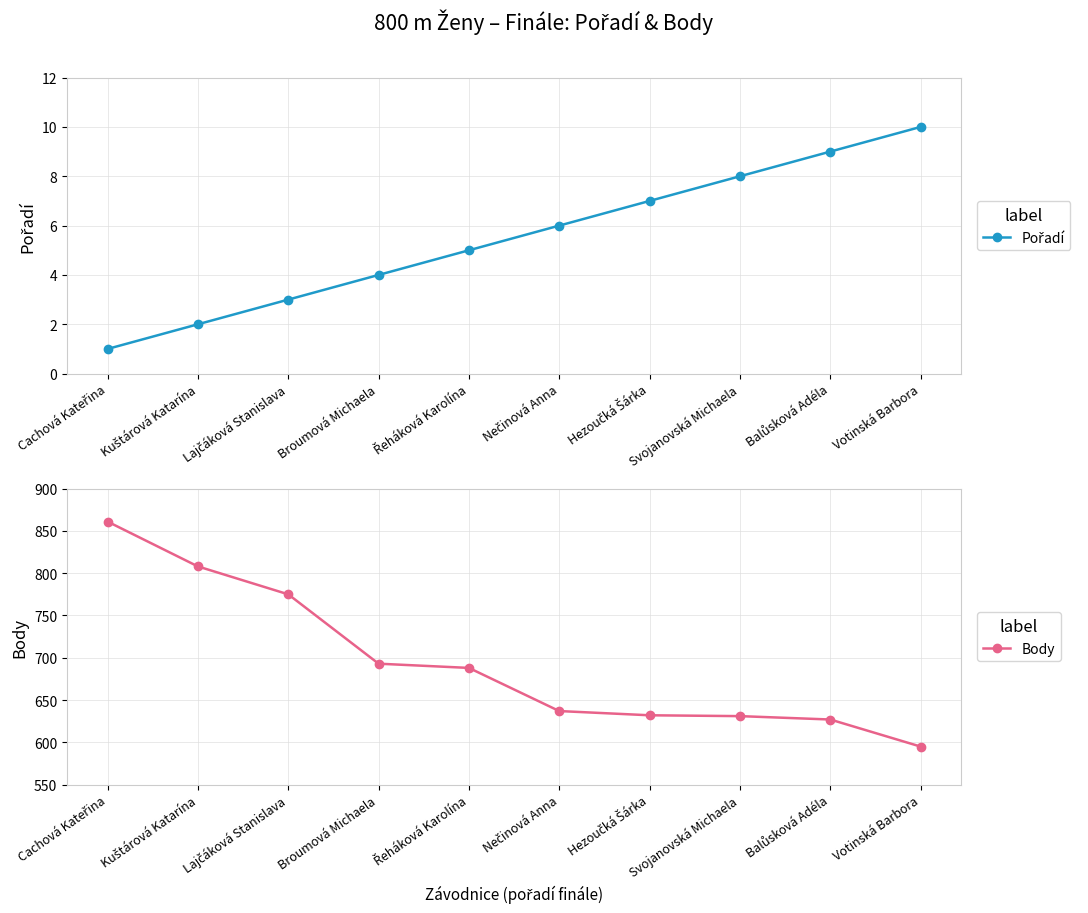

Is it true that Body equals 1451 at Cachová Kateřina?

False